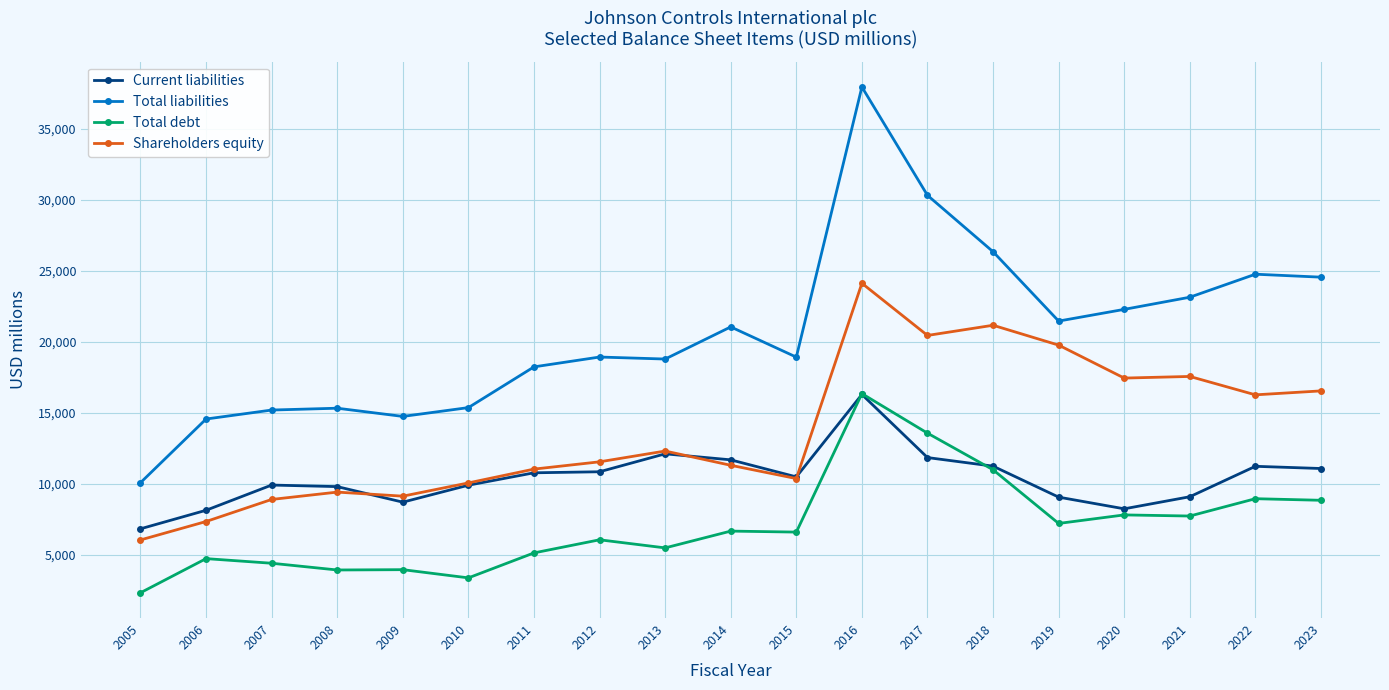

Which series has the largest range (max minus min)?

Total liabilities